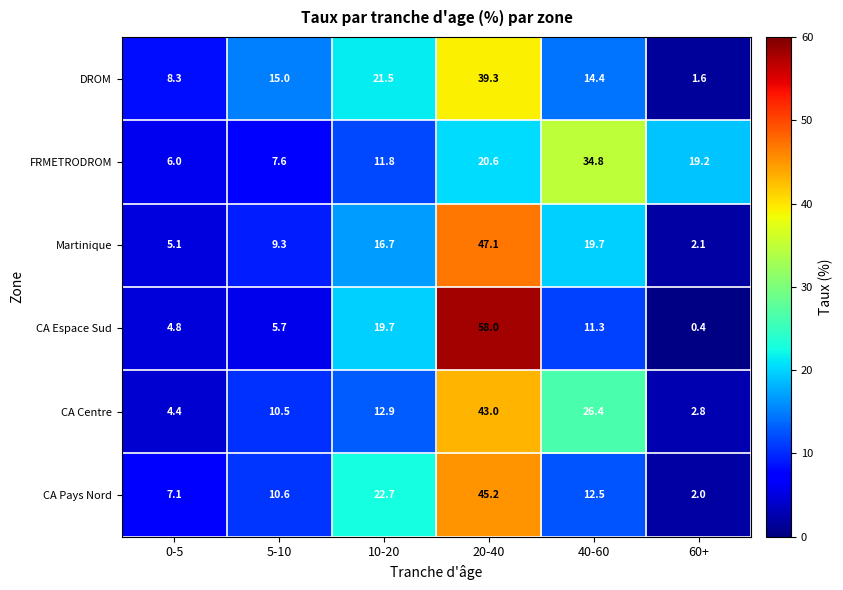

What is the difference between the maximum and minimum values in the FRMETRODROM series?

28.8